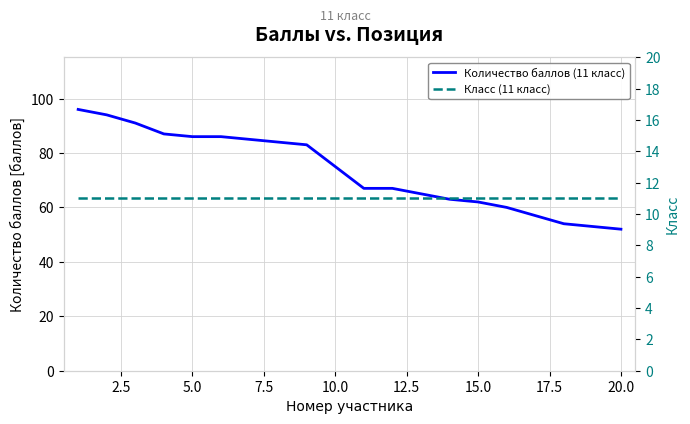

True or false: Количество баллов (11 класс) and Класс (11 класс) cross at least once.

False